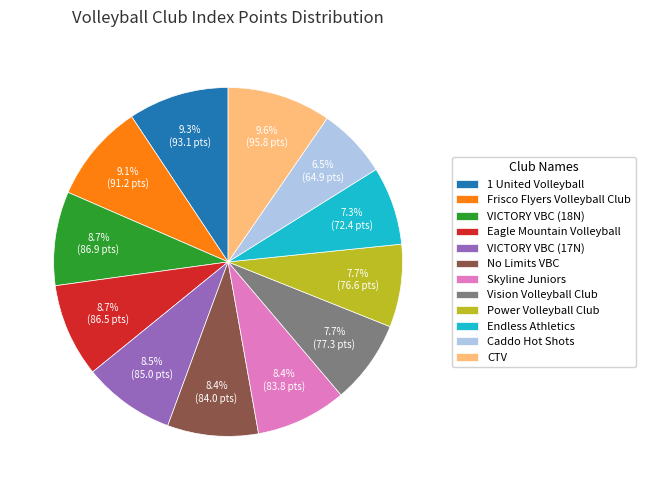

Between Vision Volleyball Club and Frisco Flyers Volleyball Club, which is larger?

Frisco Flyers Volleyball Club